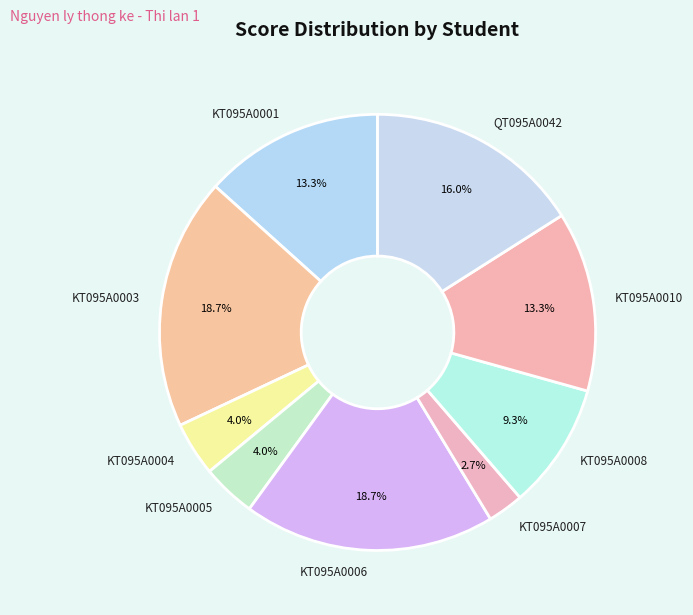

What percentage is the QT095A0042 slice, to the nearest percent?

16%